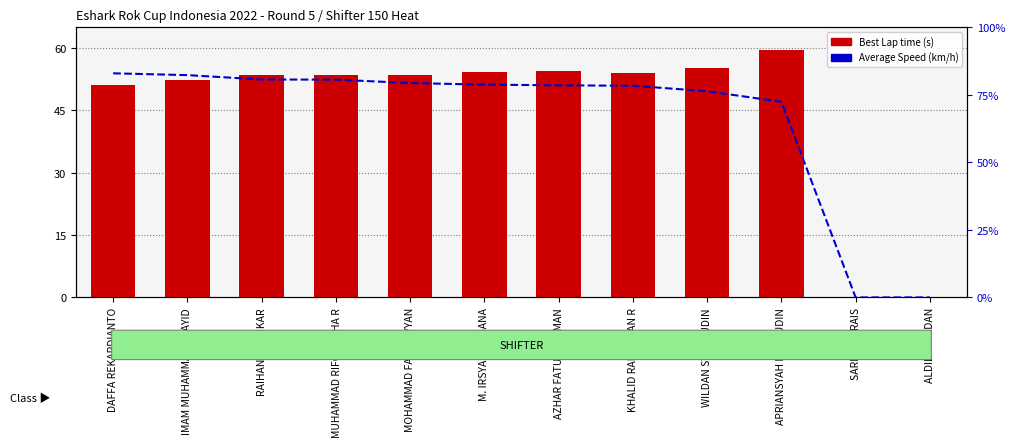

At IMAM MUHAMMAD SHAYID, list the series in order from smallest to largest.

Best Lap time (s), Average Speed (km/h)